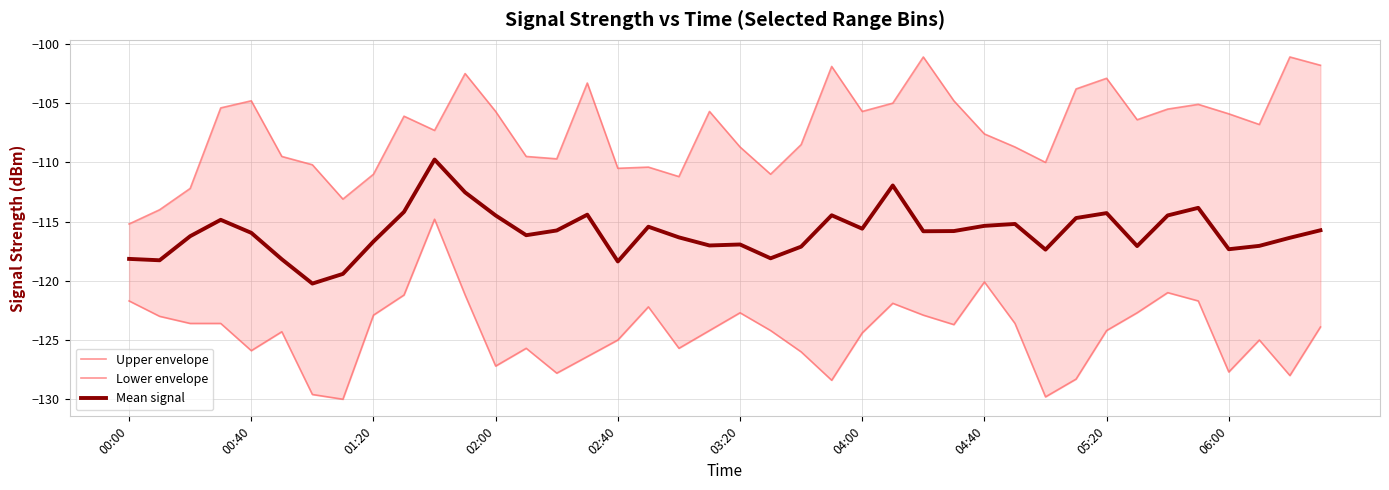

The Mean signal series shows -159.6 at 04:00. True or false?

False